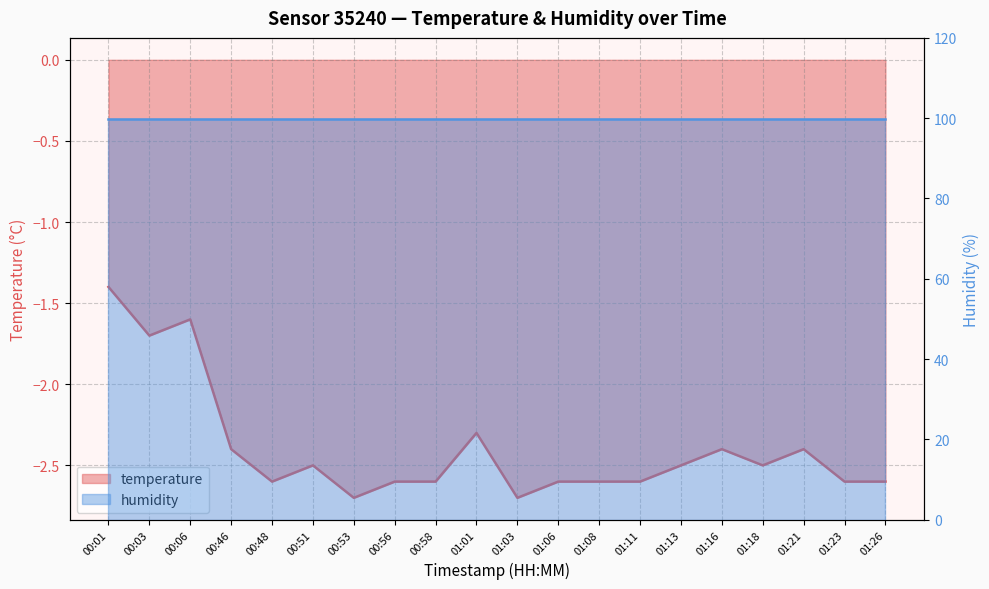

How many interior local valleys (lower than both neighbors) does the data have?

5